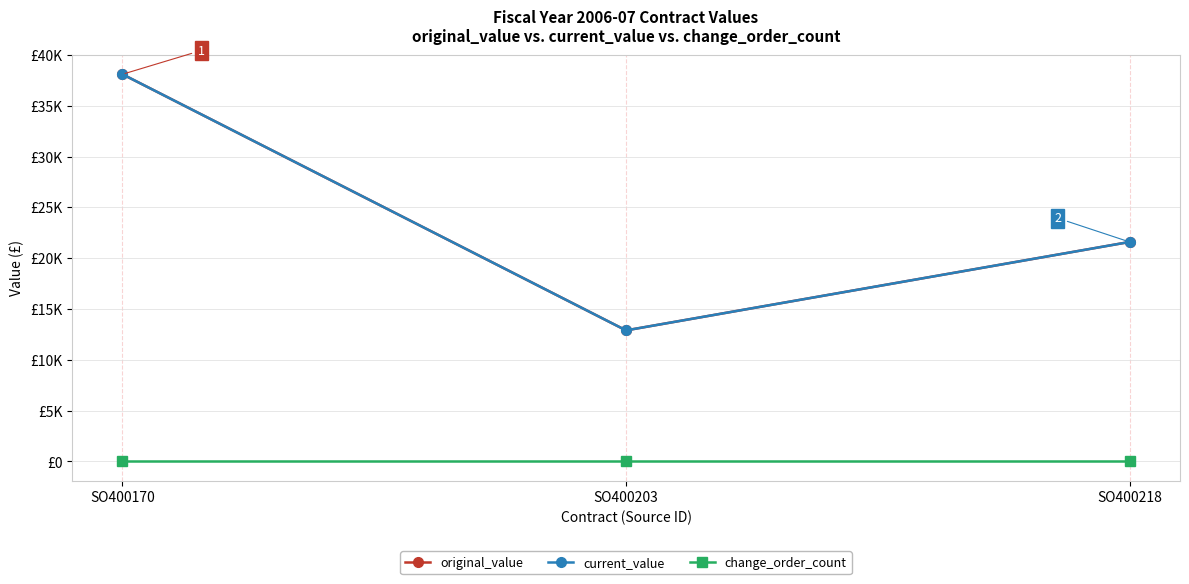

Does the chart display data point markers on the line(s)?

Yes